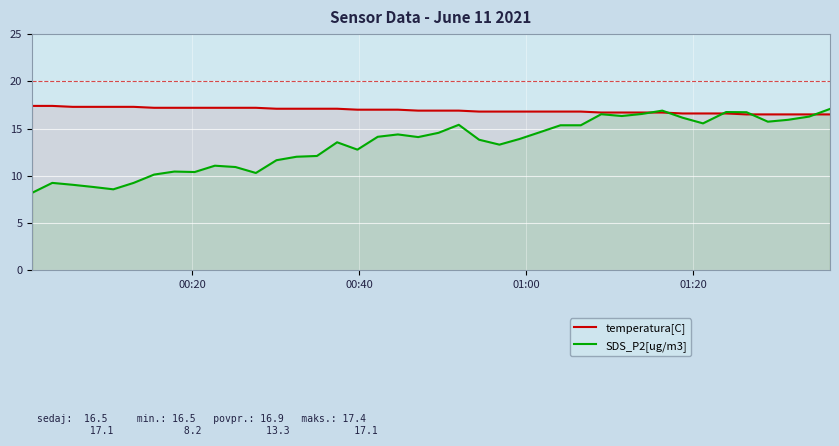

What is the maximum value shown in the chart?

17.4